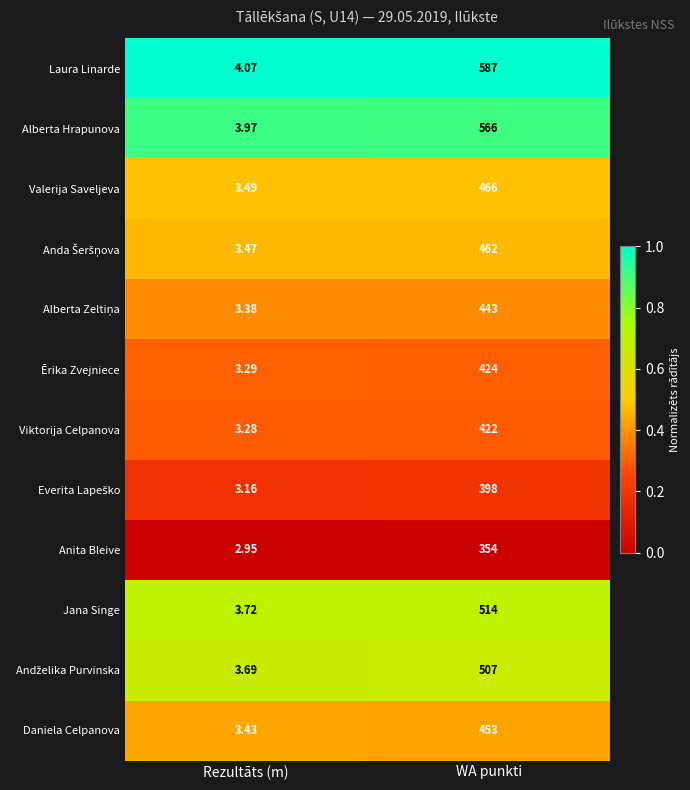

At which category is the sum across all series the highest?

WA punkti